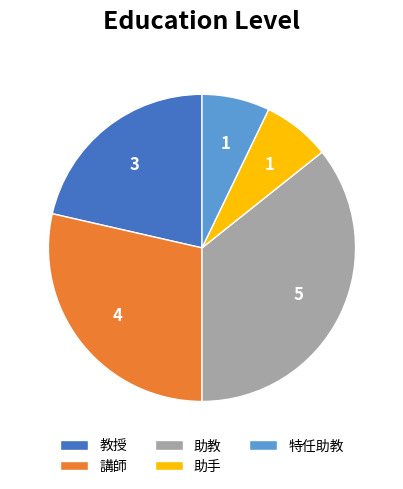

Do 講師 and 助手 together represent more than half of the pie?

No